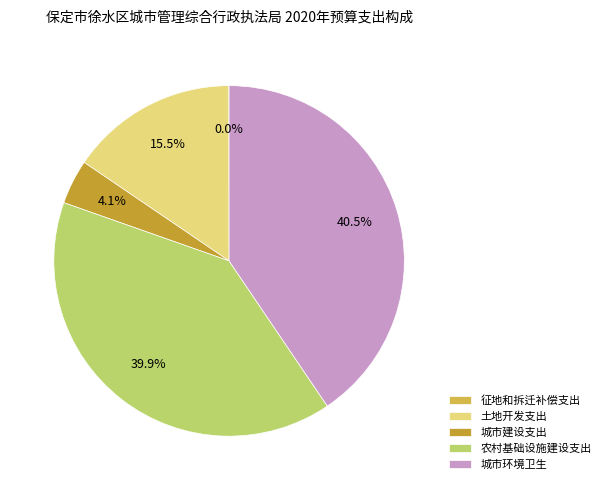

Rank the categories by value from lowest to highest.

征地和拆迁补偿支出, 城市建设支出, 土地开发支出, 农村基础设施建设支出, 城市环境卫生